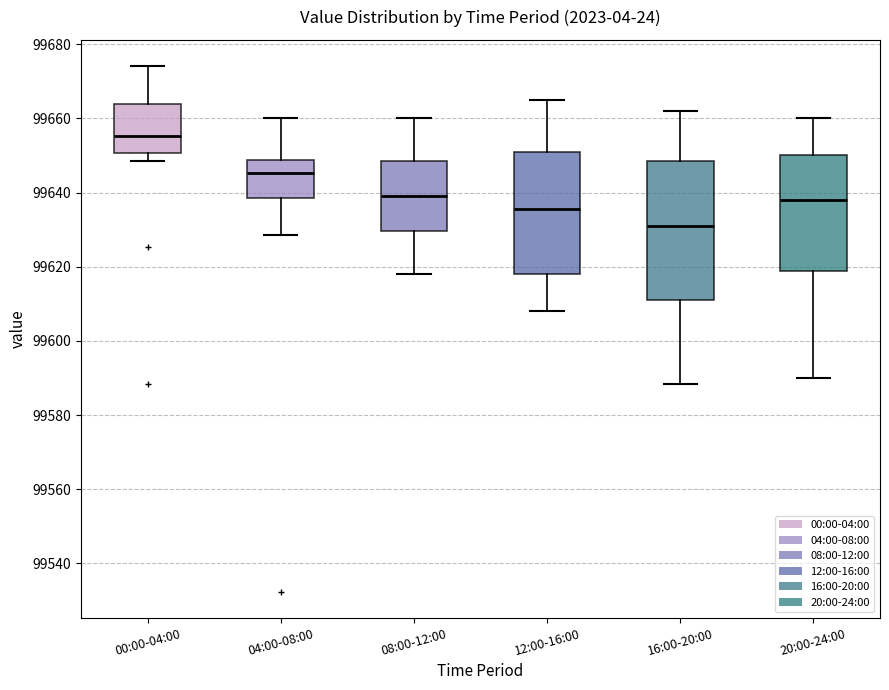

Comparing the boxes themselves (not the whiskers), which one is the tallest?

16:00-20:00